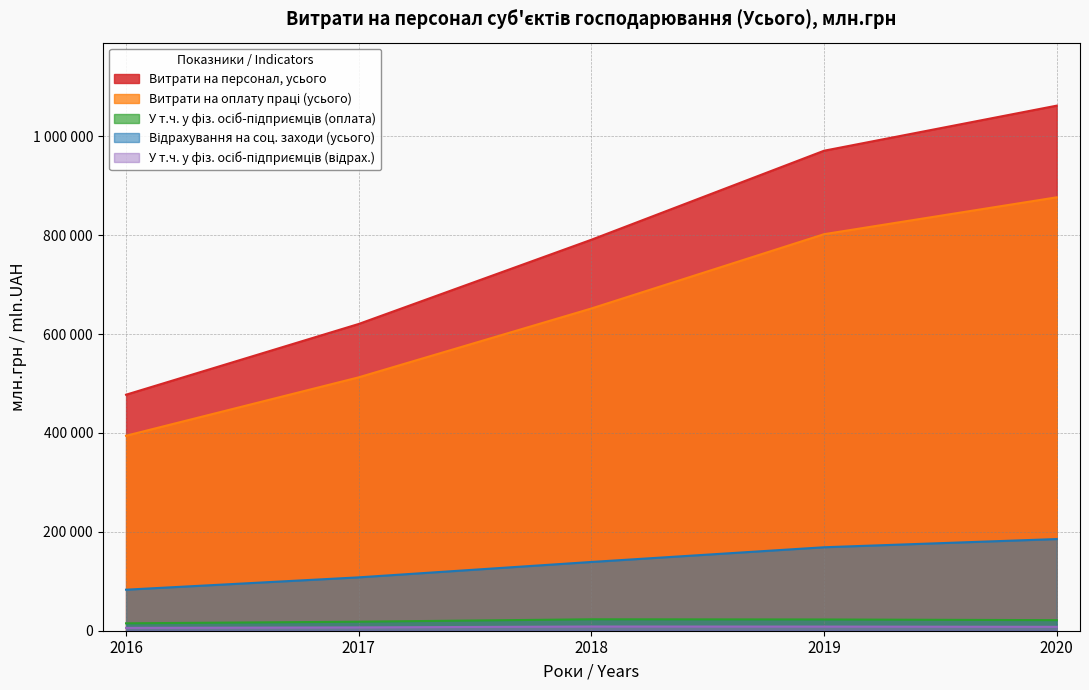

Reading left to right, extract all data points from this chart.

Витрати на персонал, усього: 2016=477294.0	2017=620357.3	2018=790694.4	2019=970688.3	2020=1061844.0
Витрати на оплату праці (усього): 2016=394312.1	2017=512426.9	2018=651652.6	2019=801900.5	2020=876469.0
У т.ч. у фіз. осіб-підприємців (оплата): 2016=14973.4	2017=18224.7	2018=23117.6	2019=22749.8	2020=21353.3
Відрахування на соц. заходи (усього): 2016=82981.9	2017=107930.4	2018=139041.8	2019=168787.8	2020=185375.0
У т.ч. у фіз. осіб-підприємців (відрах.): 2016=5710.2	2017=6710.7	2018=8511.8	2019=8383.3	2020=7872.7